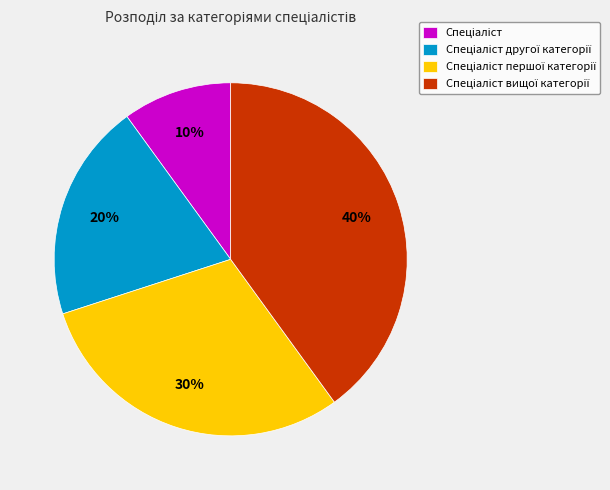

To the nearest percent, what is the average slice percentage?

25%